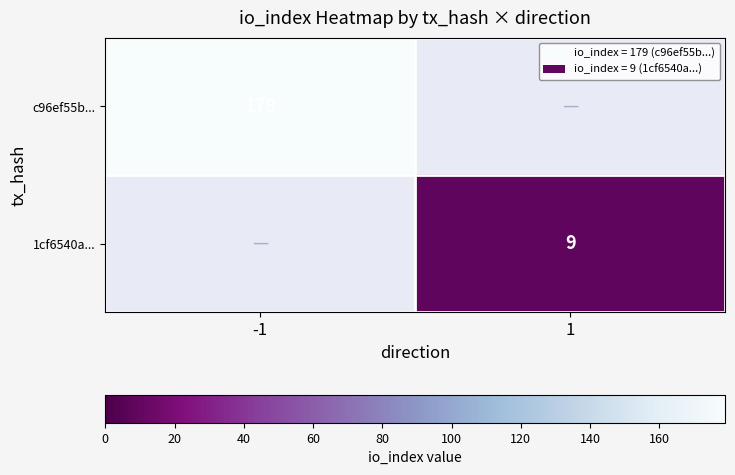

True or false: 1cf6540a... has a value of 9 at 1.

True